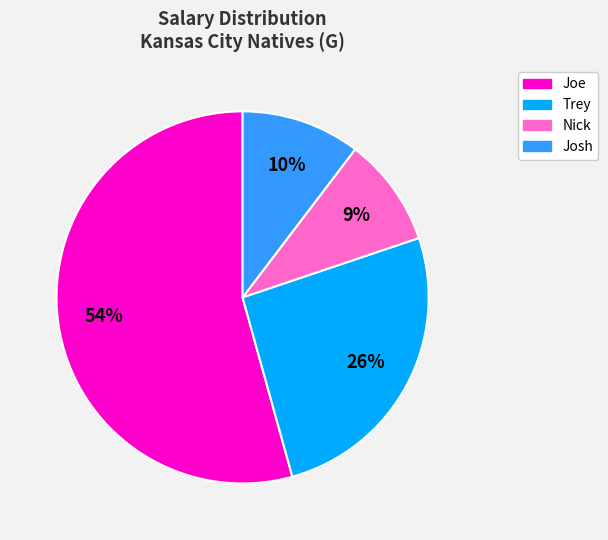

Is the sum of Trey and Nick greater than half?

No